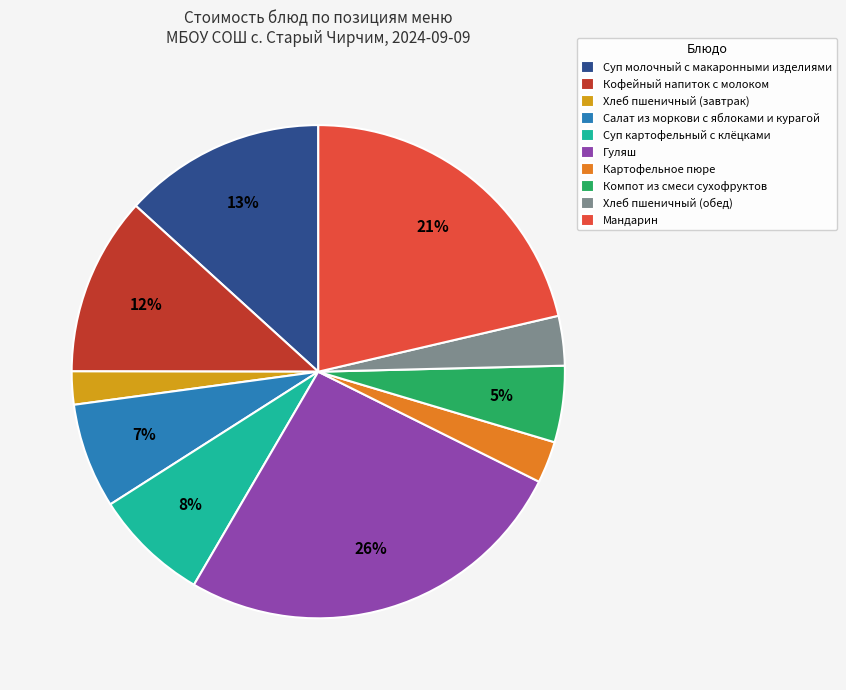

What is the smallest slice in the pie chart?

Хлеб пшеничный (завтрак)